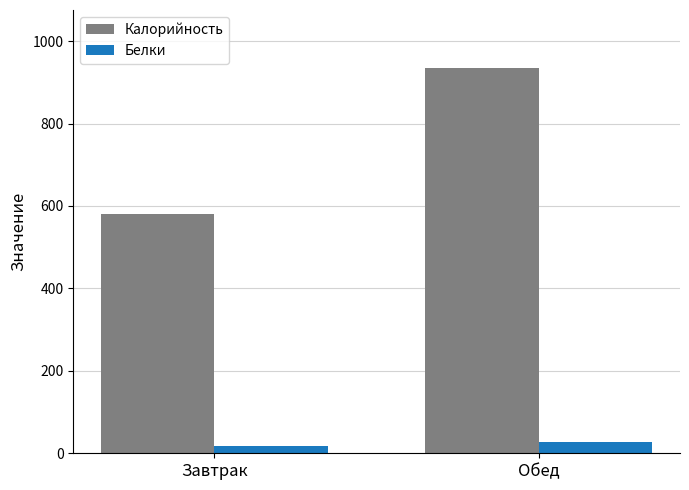

How many data points in Белки are above 28?

1